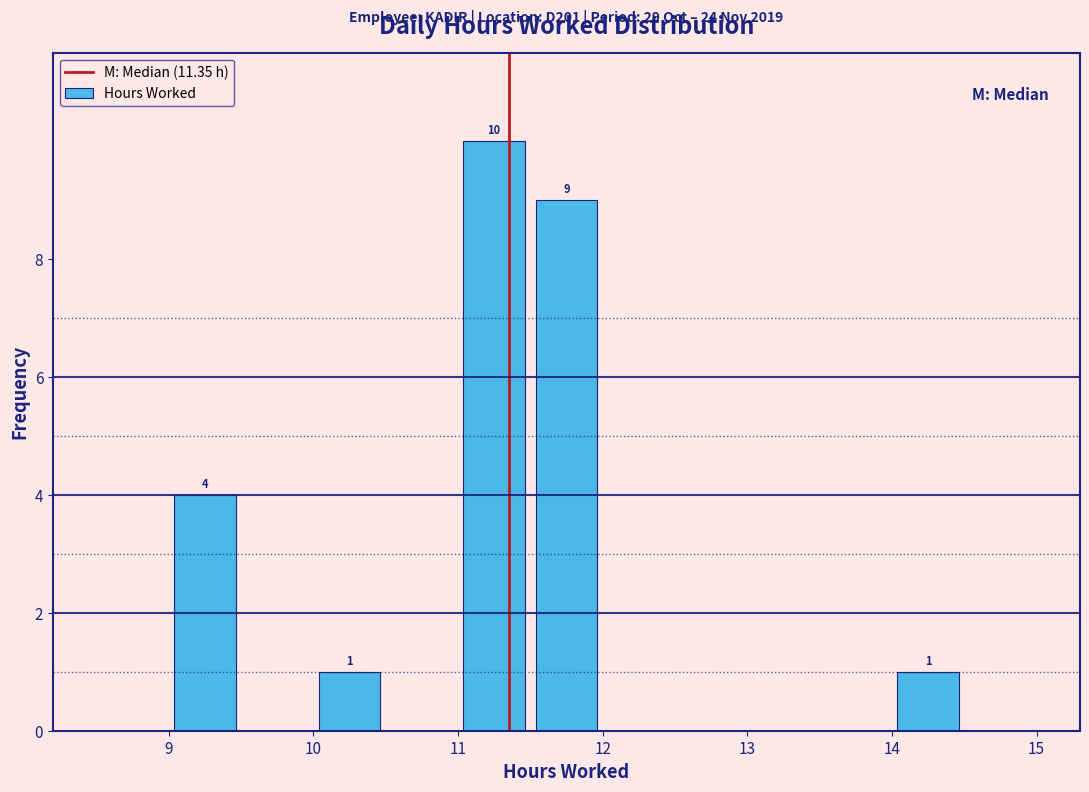

Which range on the x-axis has the tallest bar?

11.0 to 11.5